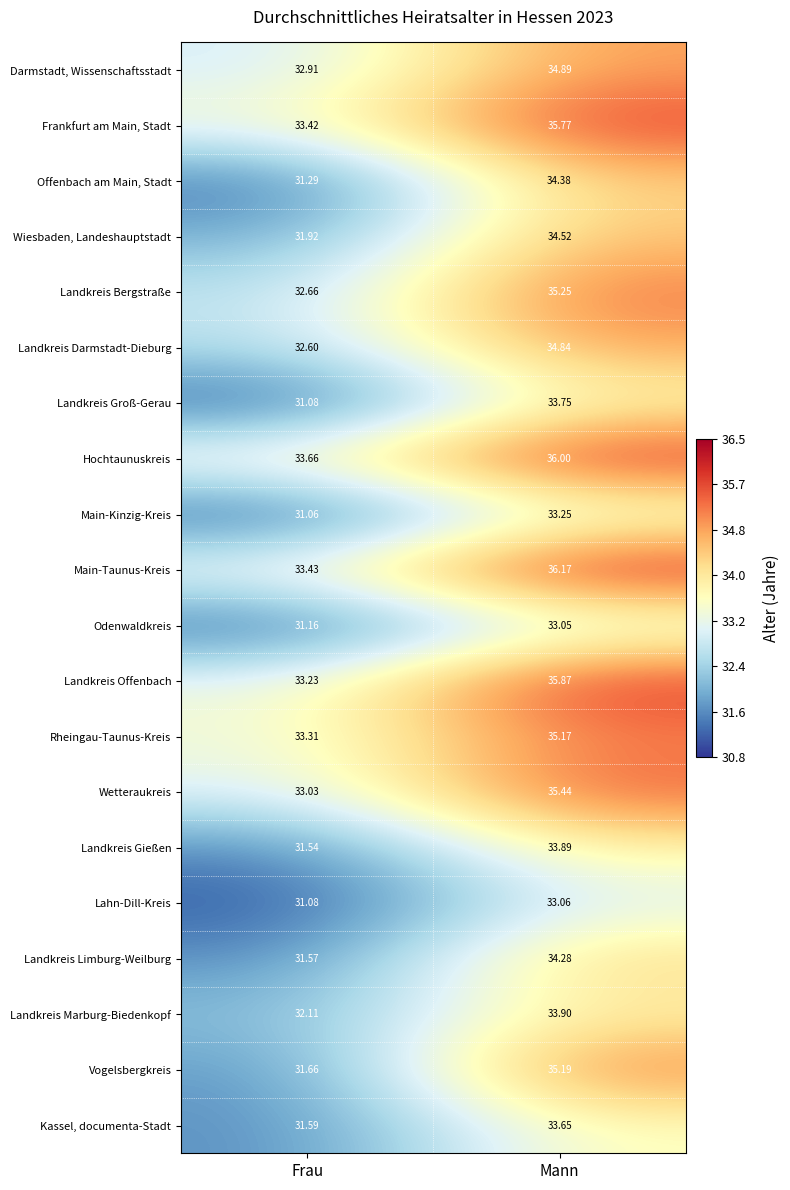

At which label does Landkreis Groß-Gerau first exceed 33?

Mann